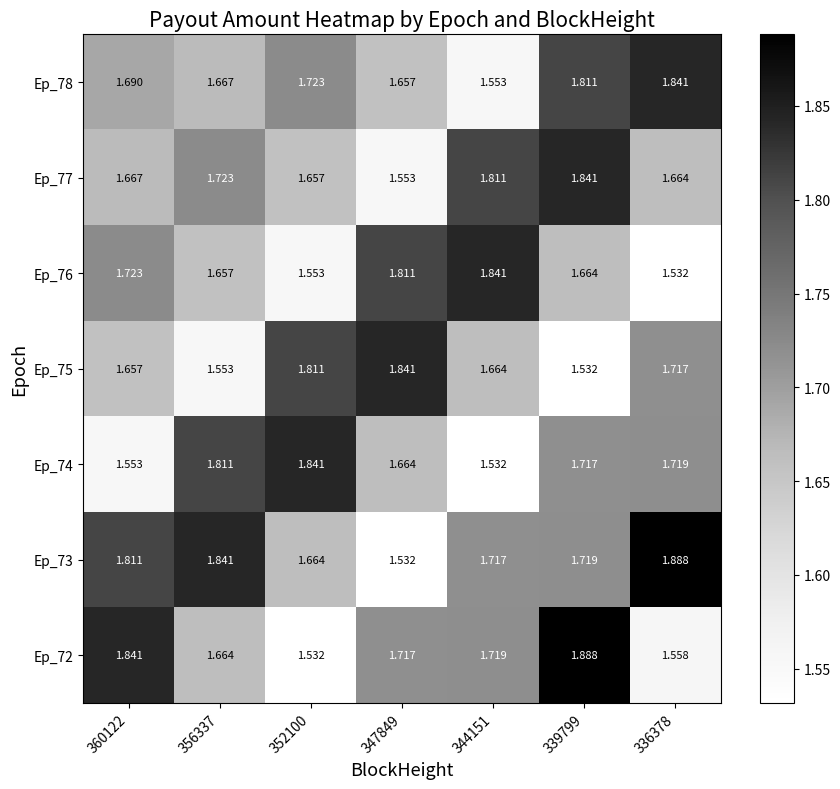

Between 347849 and 344151, which series saw the biggest shift?

Ep_77